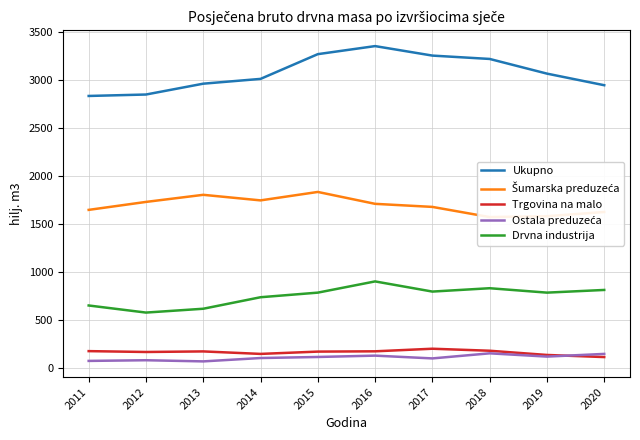

Where do Ostala preduzeća and Trgovina na malo first cross each other?

2019 and 2020